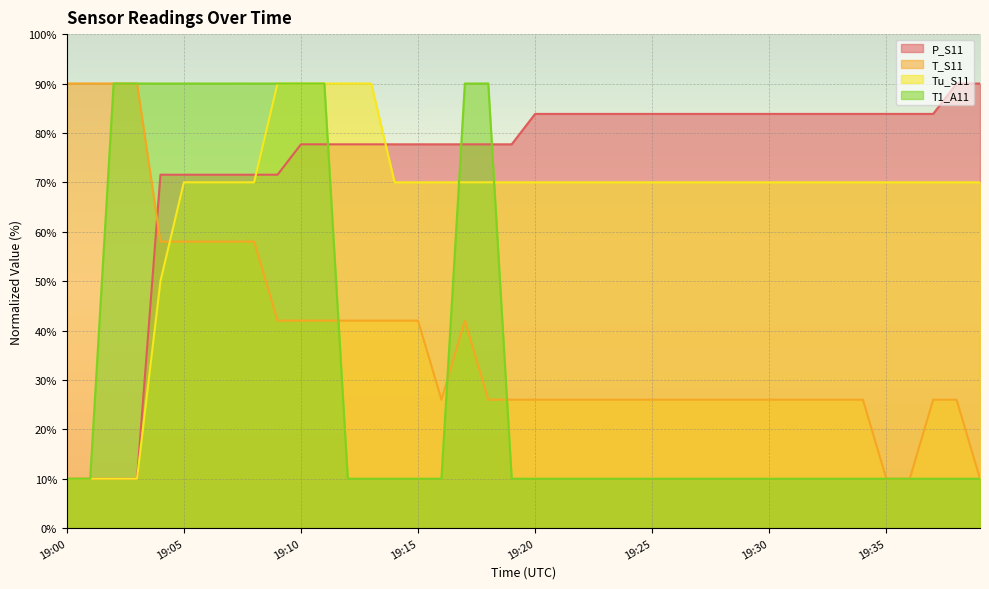

What are all the series names shown in the legend?

P_S11, T_S11, Tu_S11, T1_A11